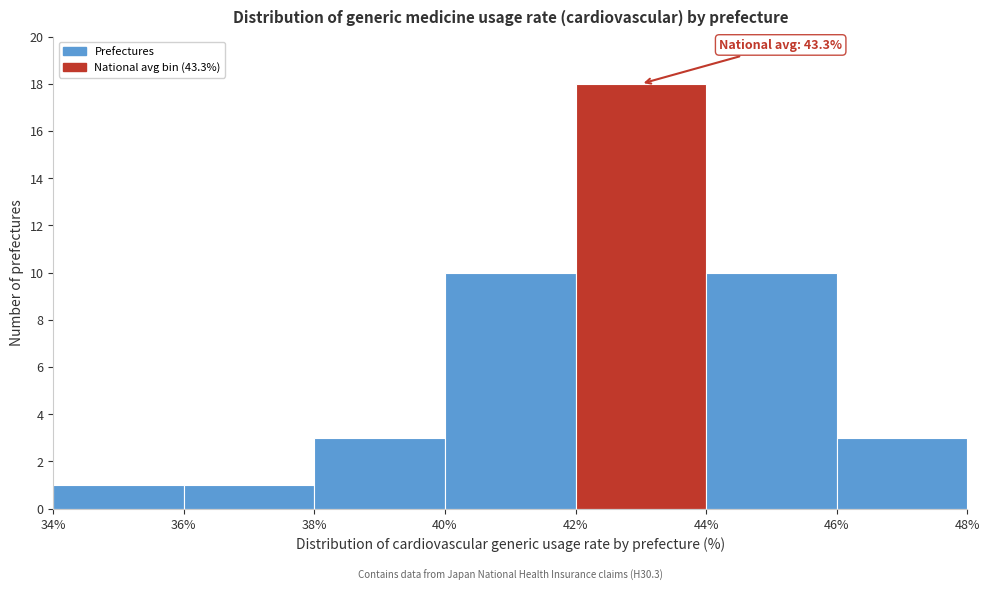

Over which range of the x-axis is the bar tallest?

42% to 44%